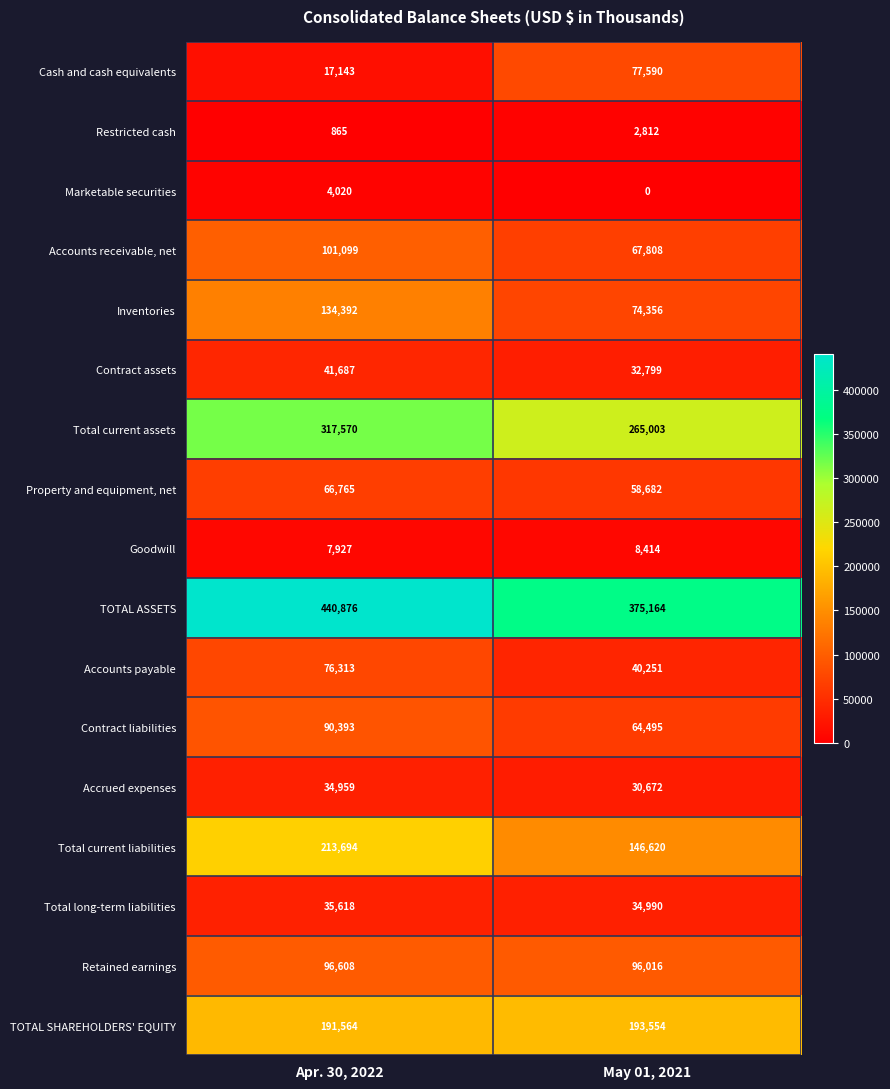

What is the sum of the Total long-term liabilities values at Apr. 30, 2022 and May 01, 2021?

70608